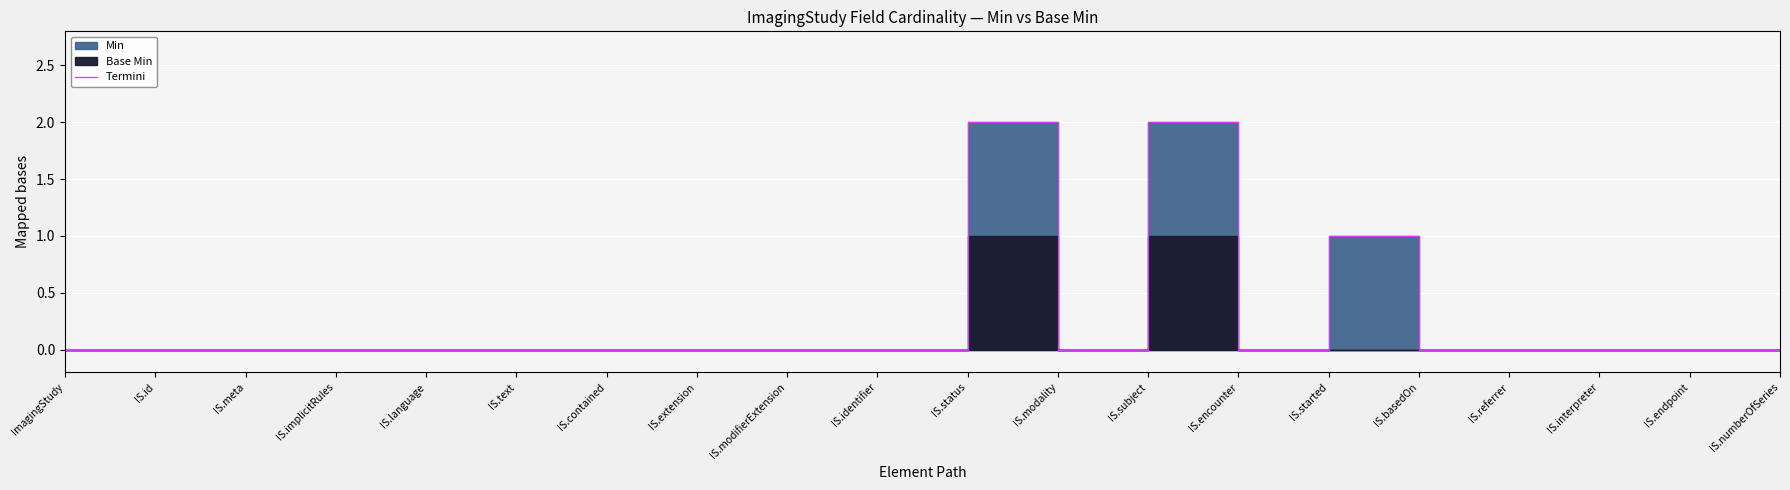

Reading left to right, list all the values displayed in this chart.

0	0	0	0	0	0	0	0	0	0	2	0	2	0	1	0	0	0	0	0